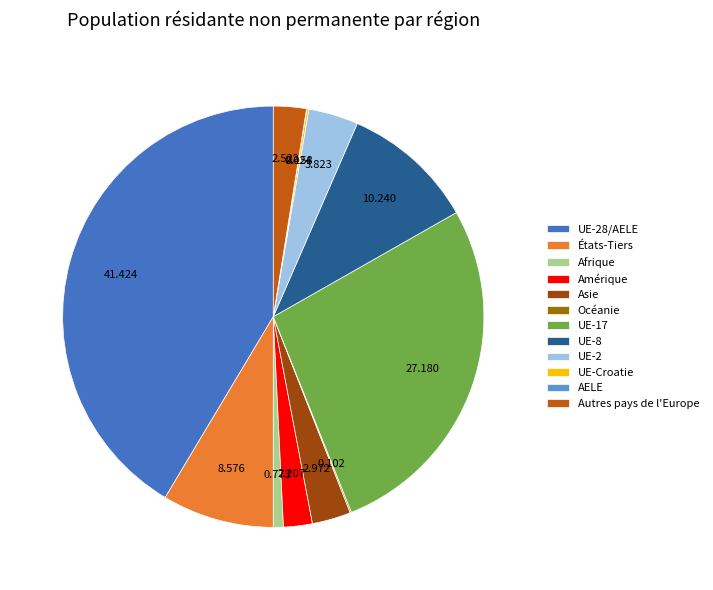

Combined, do Afrique and UE-17 account for over 50%?

No